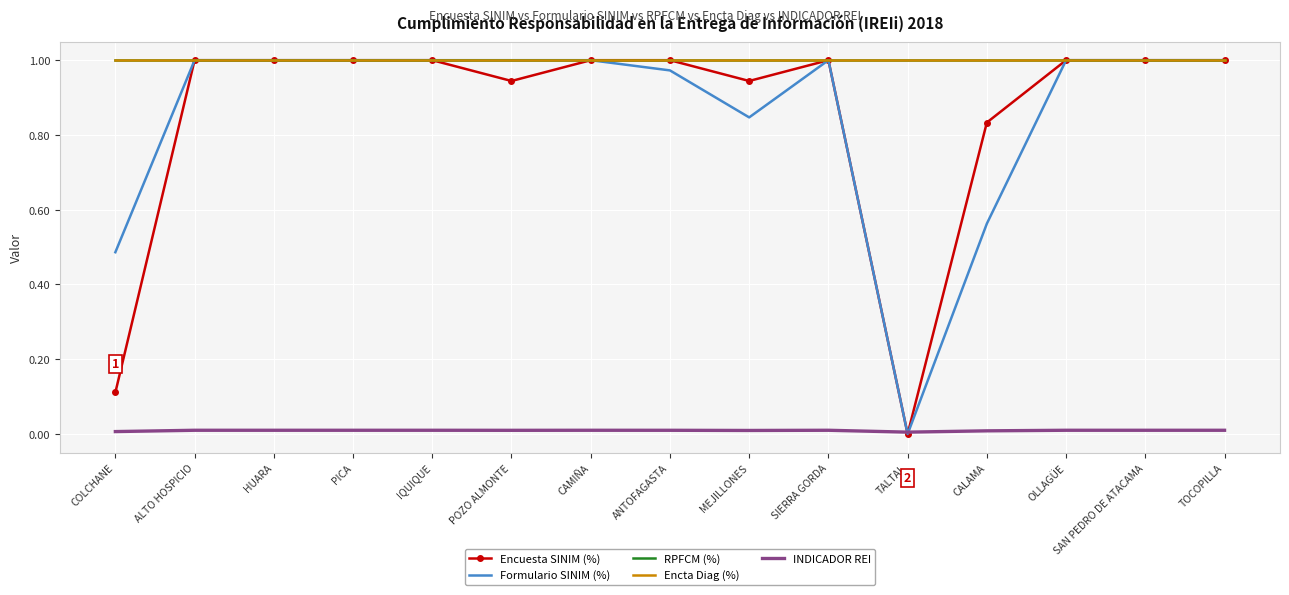

What is the maximum value for RPFCM (%)?

1.0